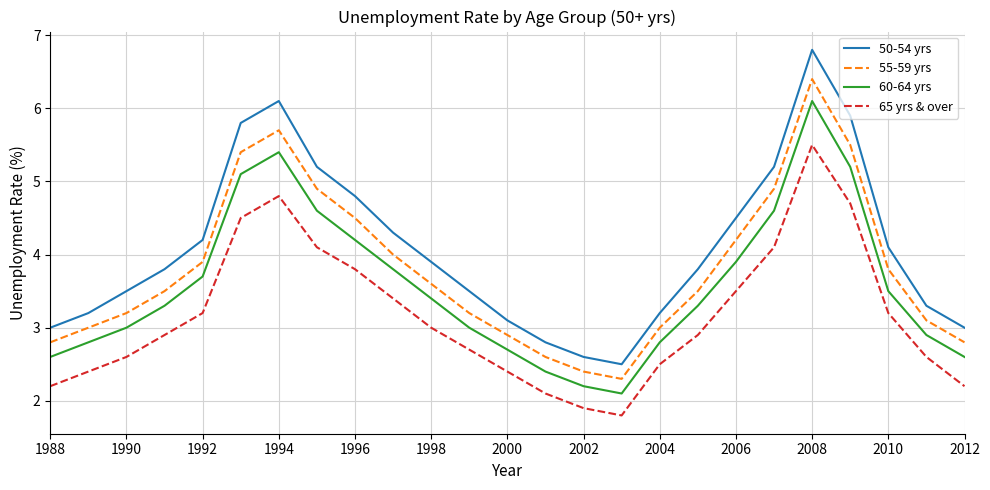

What is the lowest value of the 60-64 yrs series?

2.1